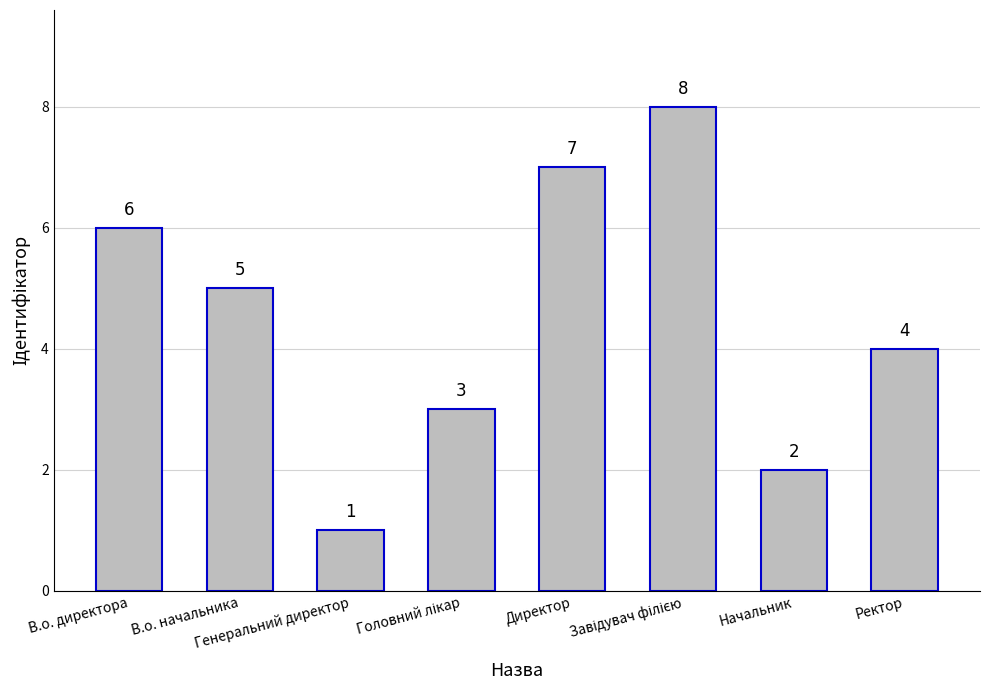

At which category does the chart reach its minimum across all series?

Генеральний директор